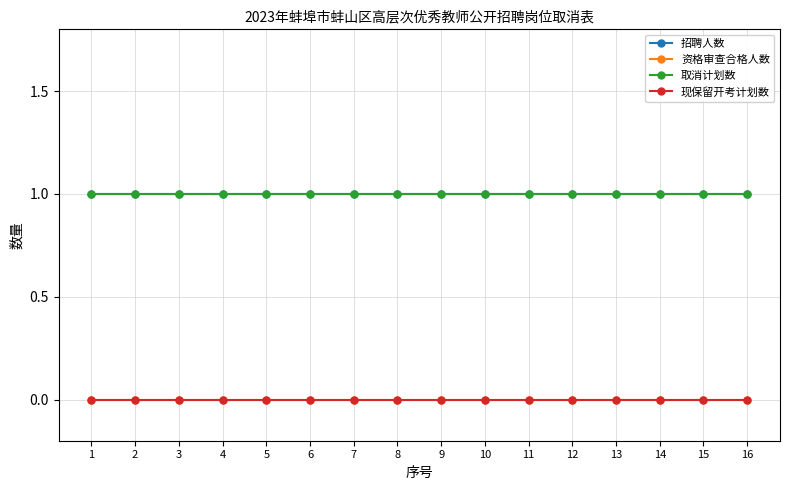

What is the average value of the 招聘人数 series?

1